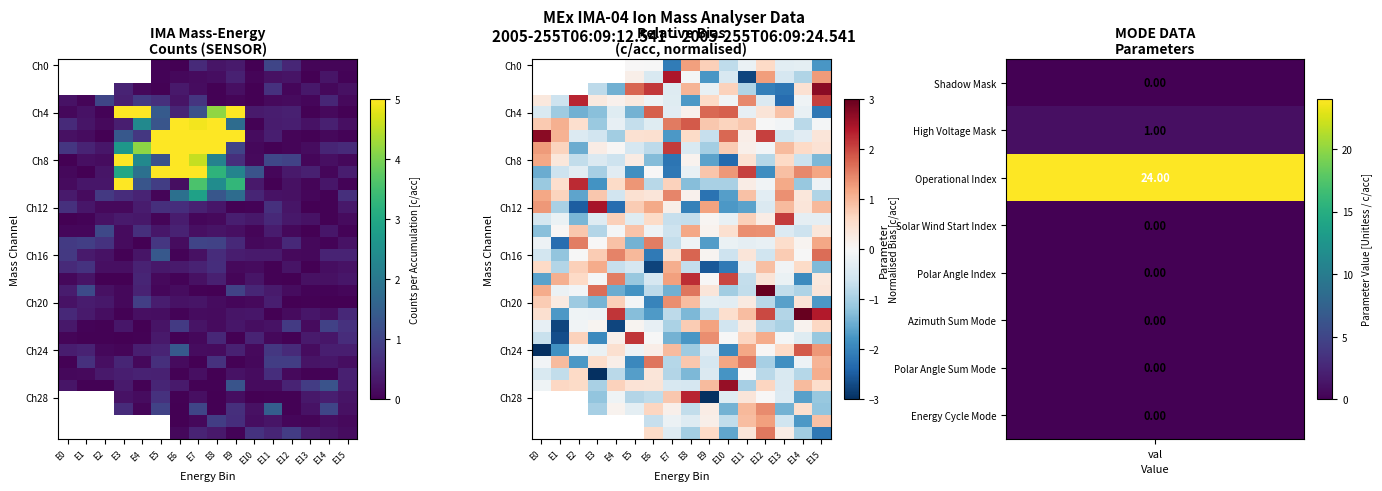

The value of Ch12 at E15 is 0.6. True or false?

False